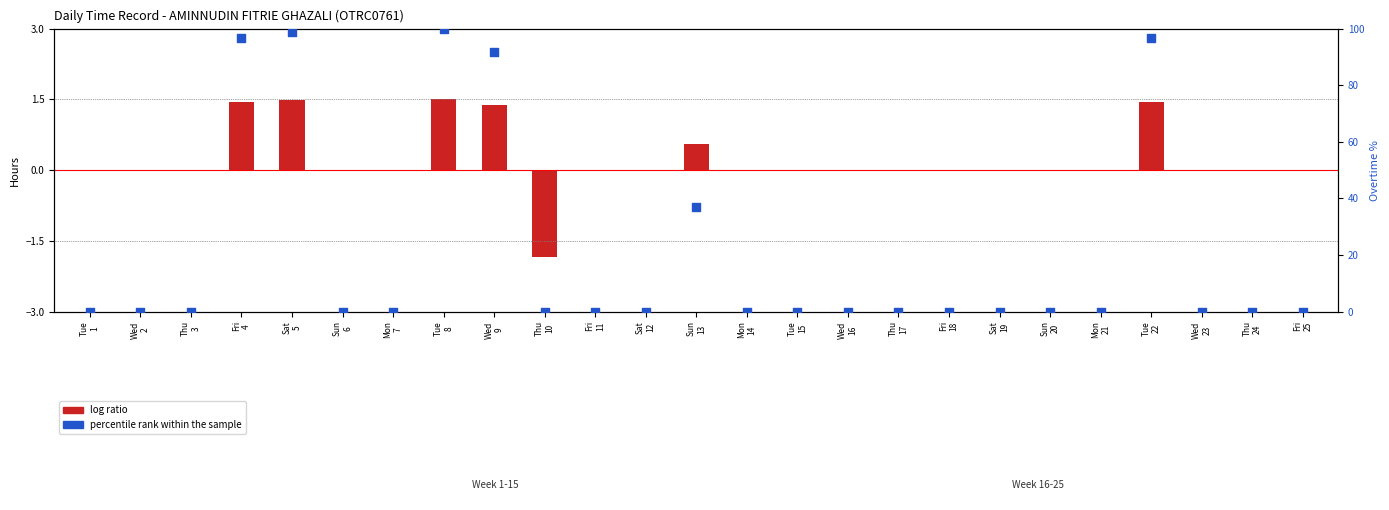

Which series reaches the minimum Y coordinate?

log ratio